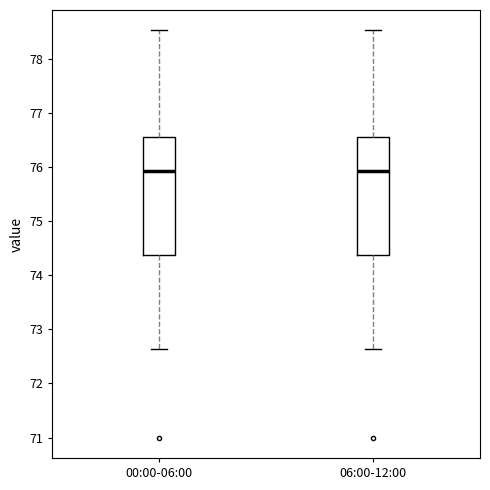

Reading left to right, read every box against the y-axis: the position of its median line, the range the box covers, and the ends of its whiskers. The values are not printed on the chart, so give them approximately, as read against the axis.

00:00-06:00: median 75.9, box 74.4 to 76.6, whiskers 72.6 to 78.5
06:00-12:00: median 75.9, box 74.4 to 76.6, whiskers 72.6 to 78.5